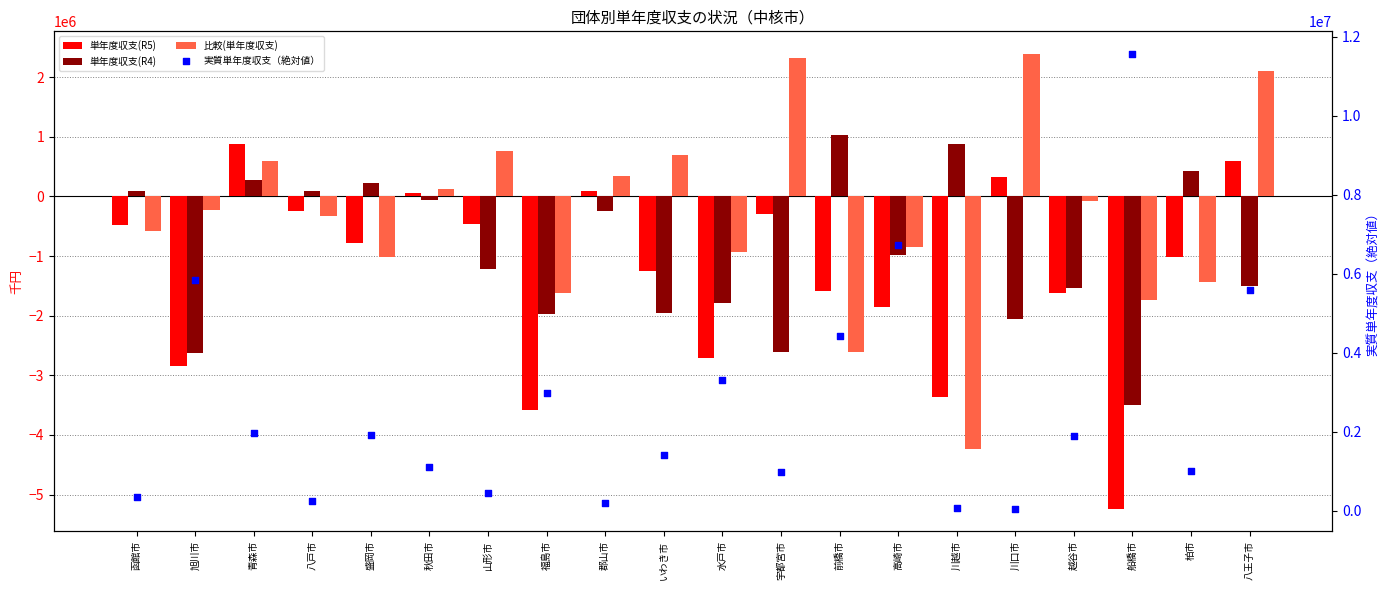

Which series has the widest spread of Y values?

実質単年度収支（絶対値）